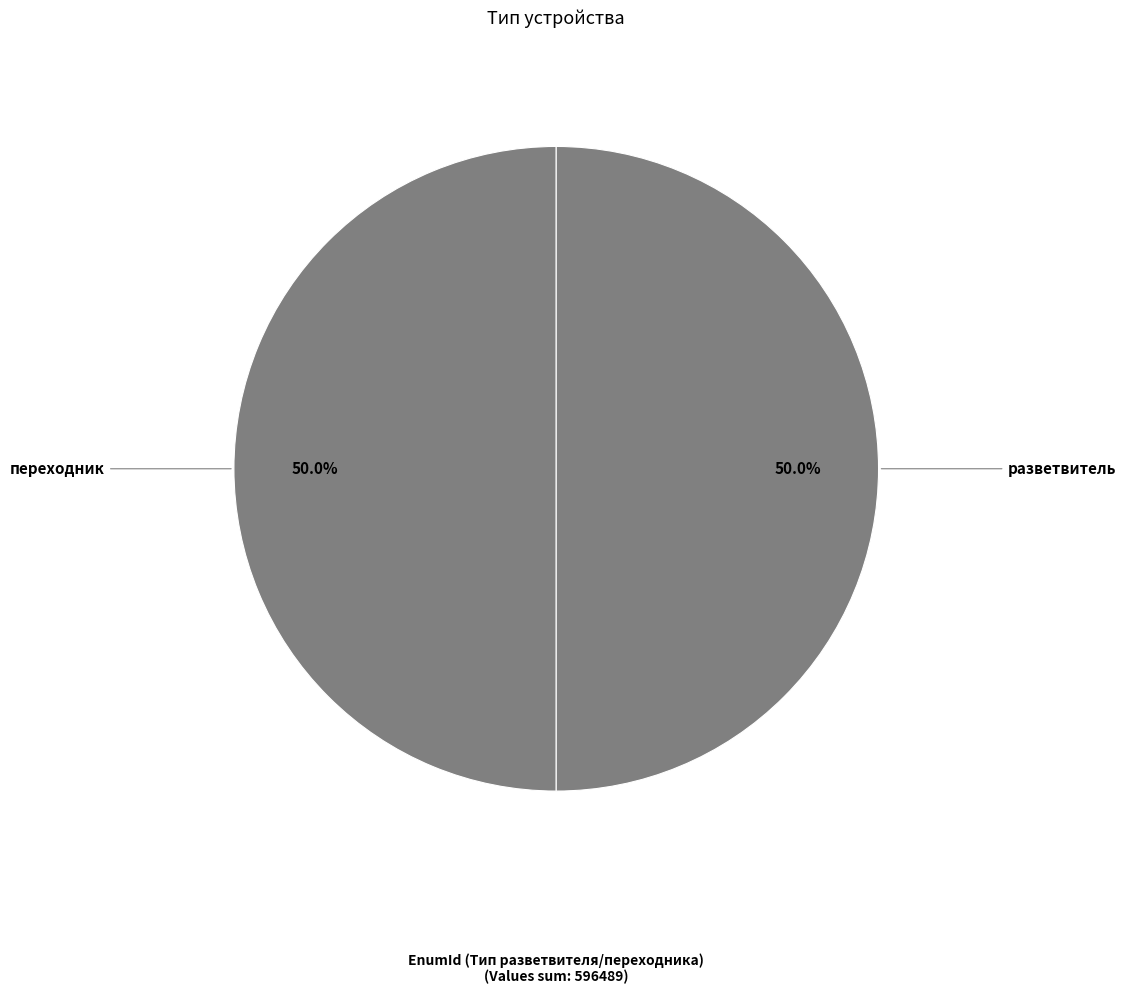

Approximately how many times larger is the value at переходник compared to разветвитель?

1.0